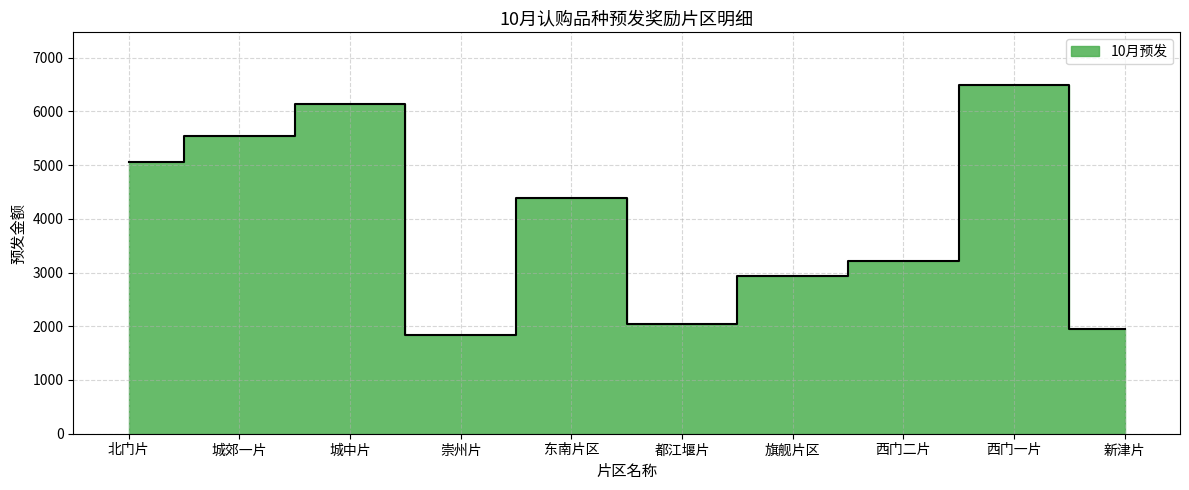

Does the chart have visible grid lines?

Yes